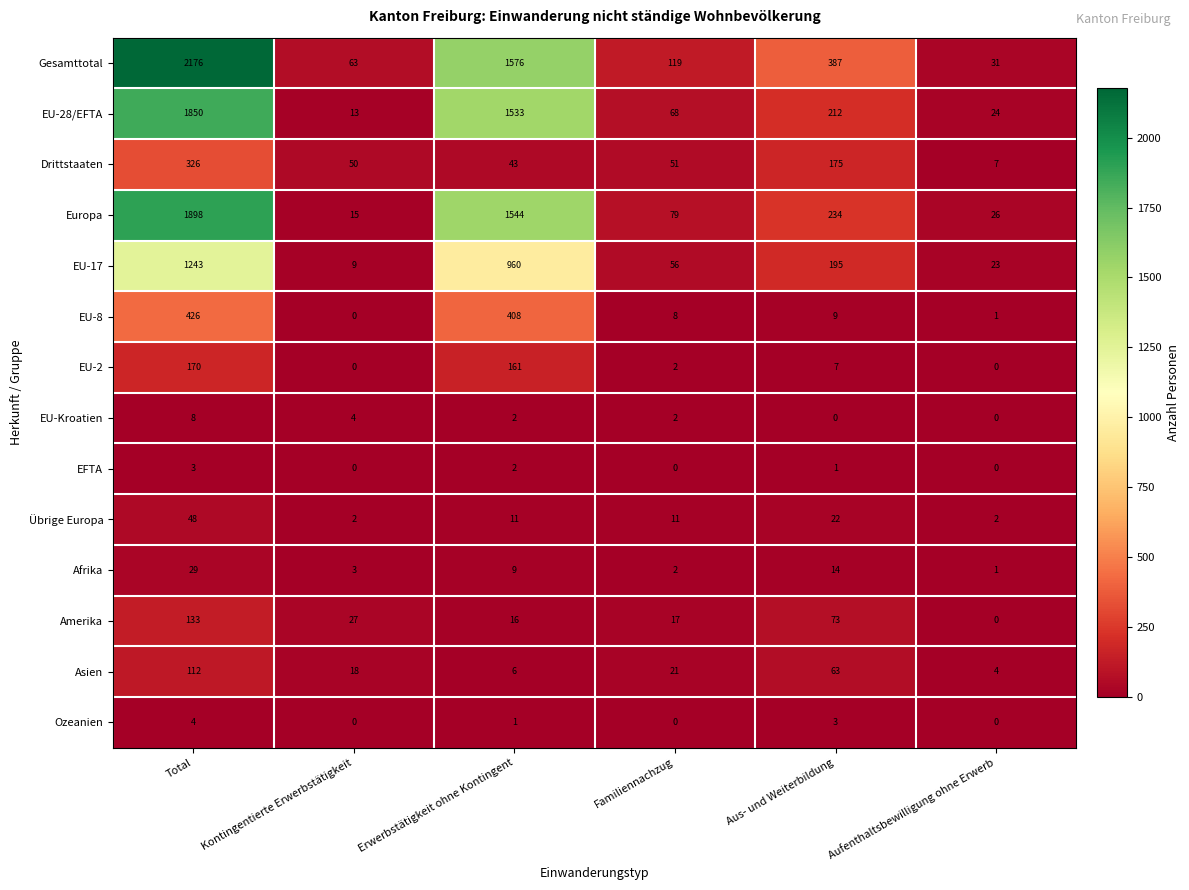

Which series has the largest range (max minus min)?

Gesamttotal